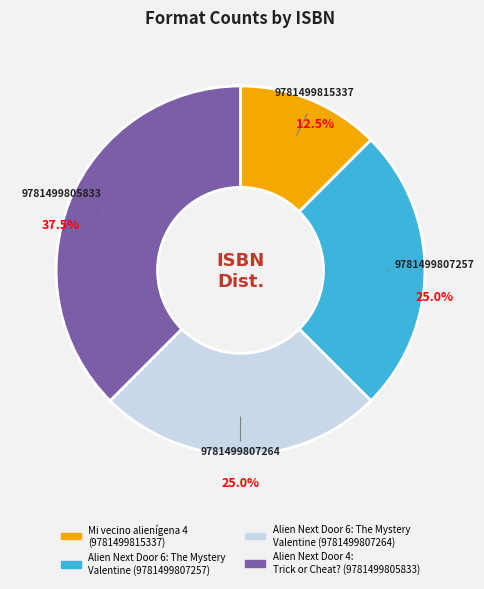

What is the largest slice in the pie chart?

Alien Next Door 4: Trick or Cheat? (9781499805833)